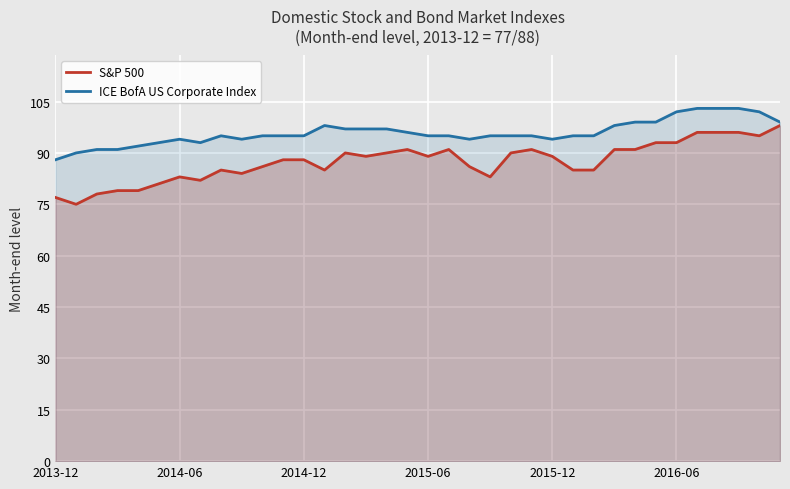

Which series has the widest spread of values?

S&P 500